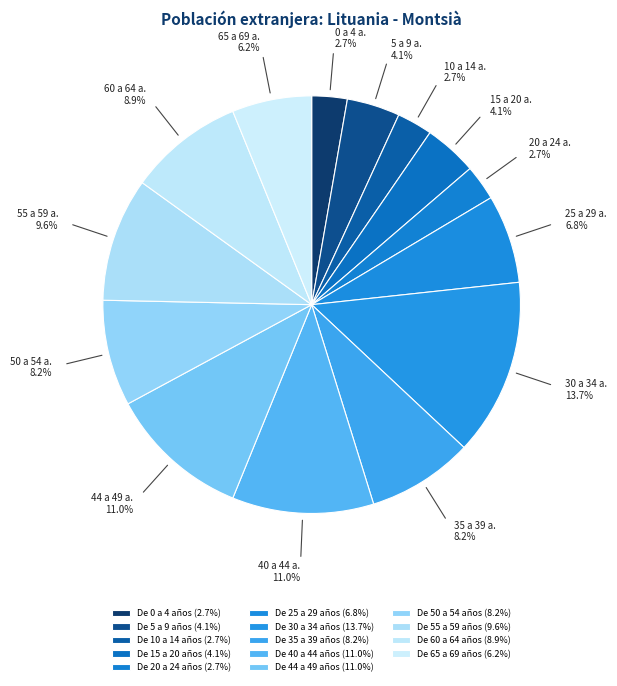

How many slices are in this pie chart?

14